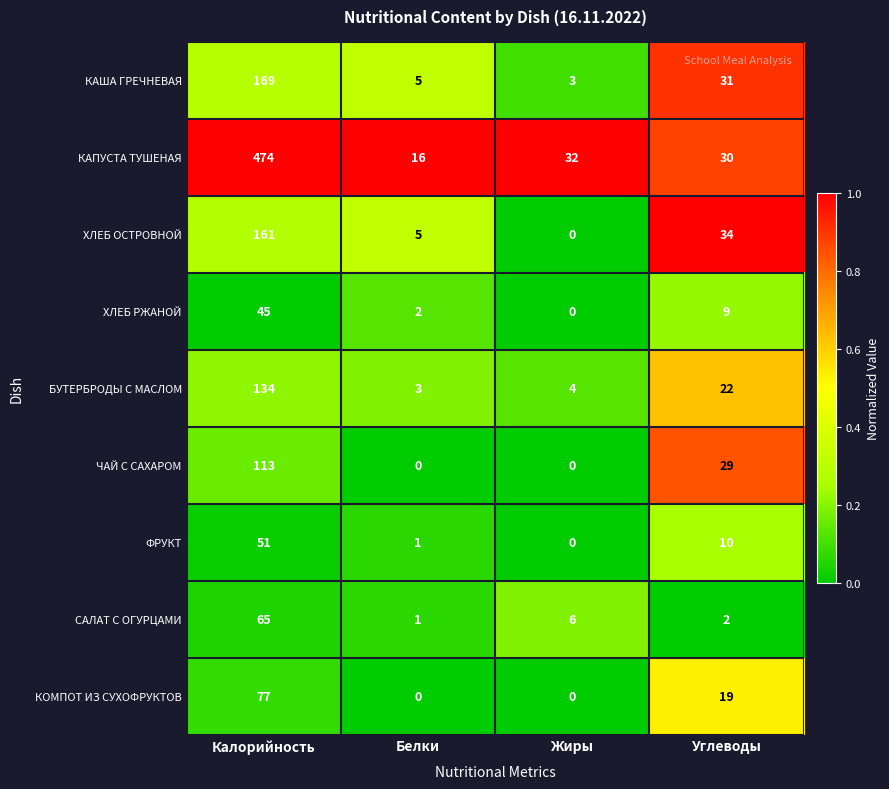

At Калорийность, list the series in order from largest to smallest.

КАПУСТА ТУШЕНАЯ, КАША ГРЕЧНЕВАЯ, ХЛЕБ ОСТРОВНОЙ, БУТЕРБРОДЫ С МАСЛОМ, ЧАЙ С САХАРОМ, КОМПОТ ИЗ СУХОФРУКТОВ, САЛАТ С ОГУРЦАМИ, ФРУКТ, ХЛЕБ РЖАНОЙ